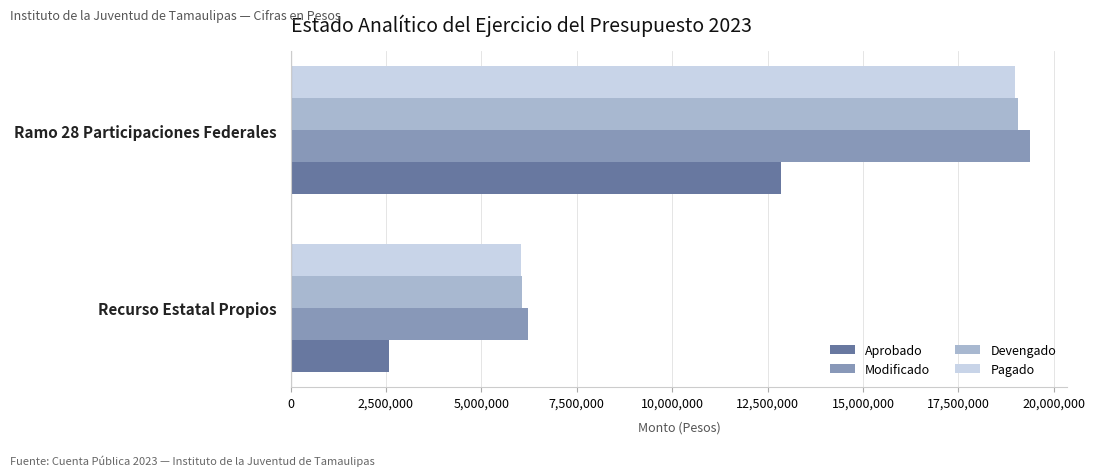

How many Devengado values are between 6068168 and 19066758?

2